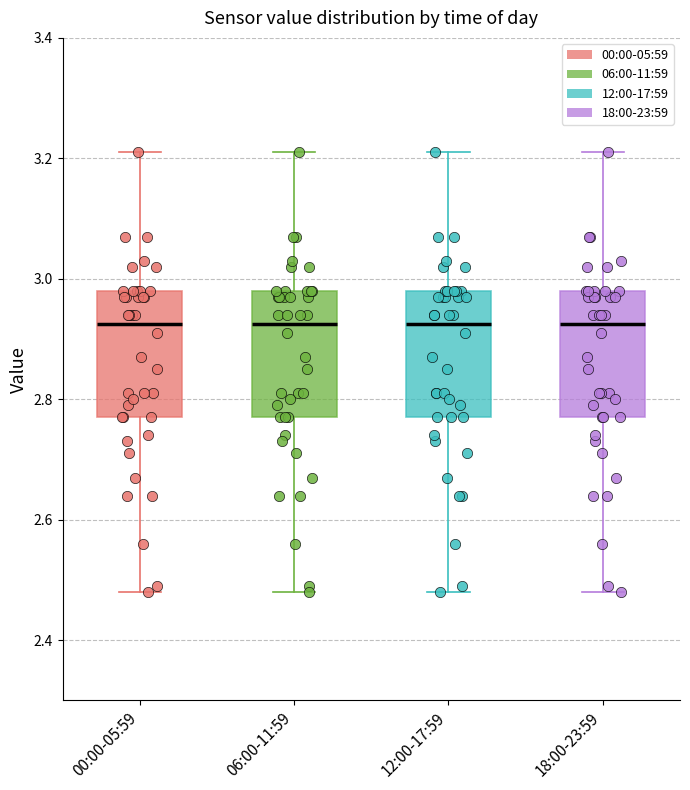

Where does the median line of the box for 06:00-11:59 sit on the y-axis? The values are not printed on the chart, so give them approximately, as read against the axis.

2.92